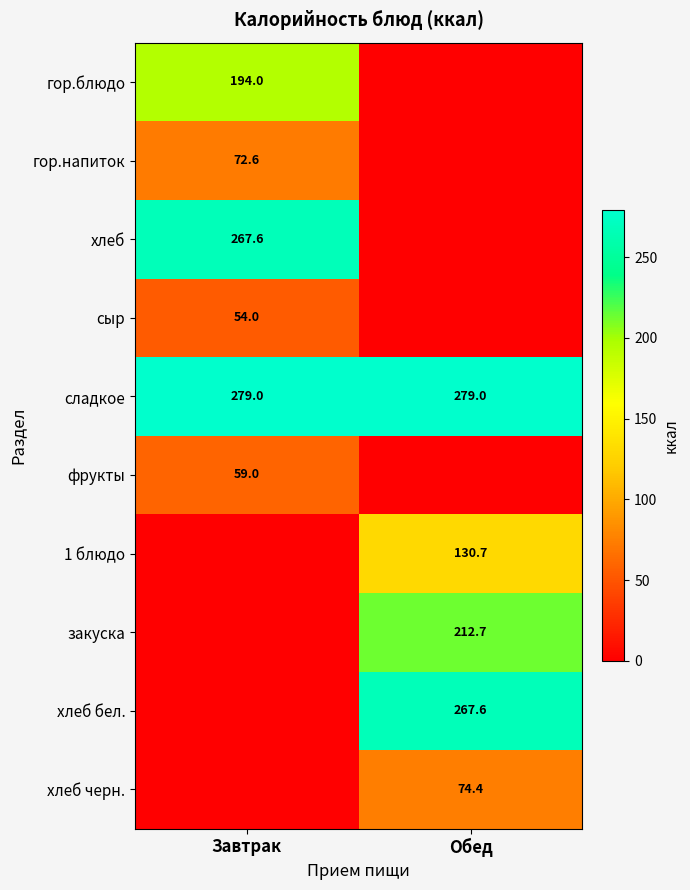

What is the average value of the сладкое series?

279.0